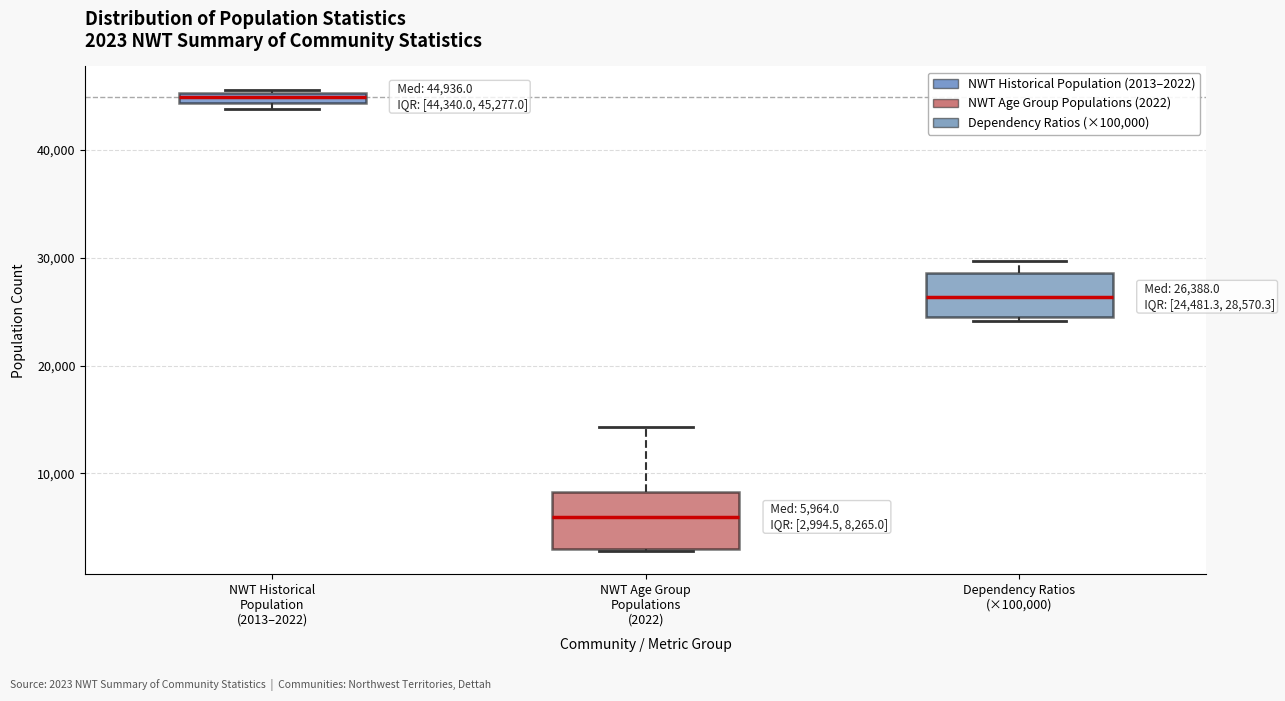

Which box's median line is the highest?

NWT Historical Population (2013–2022)